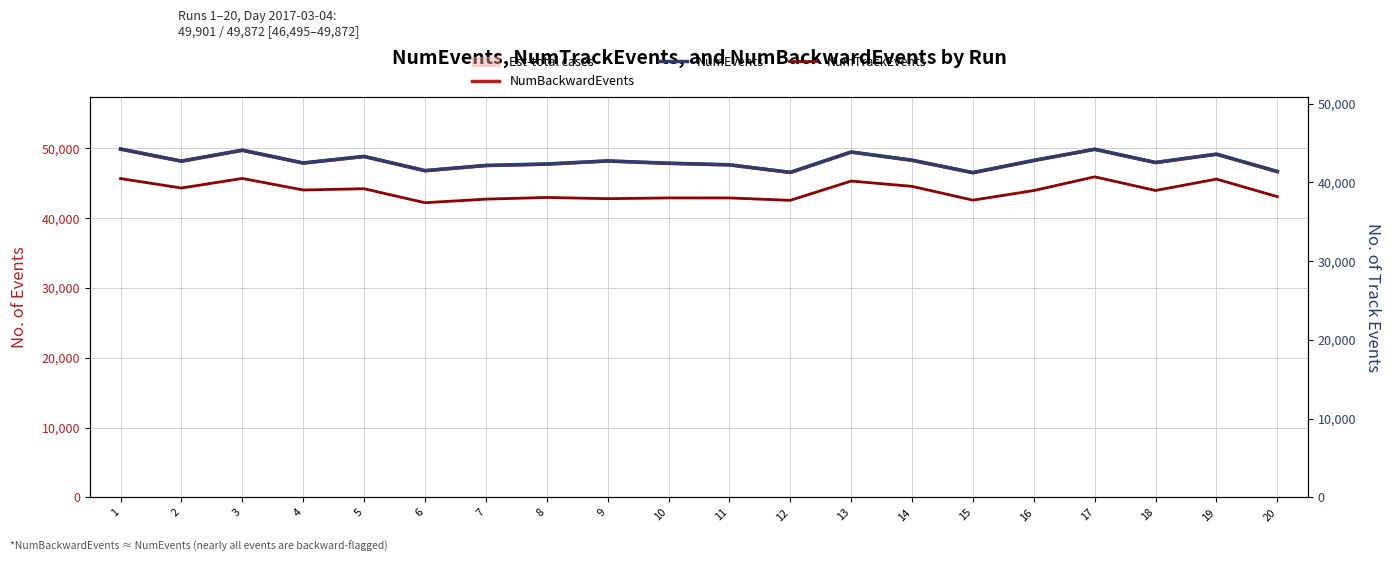

Which series has the largest total across all categories?

NumEvents